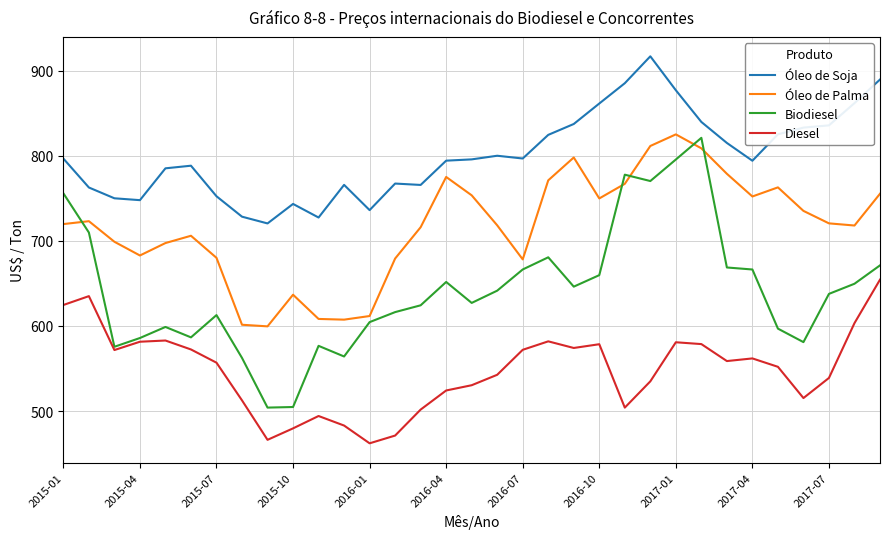

What is the lowest value of the Óleo de Soja series?

720.4